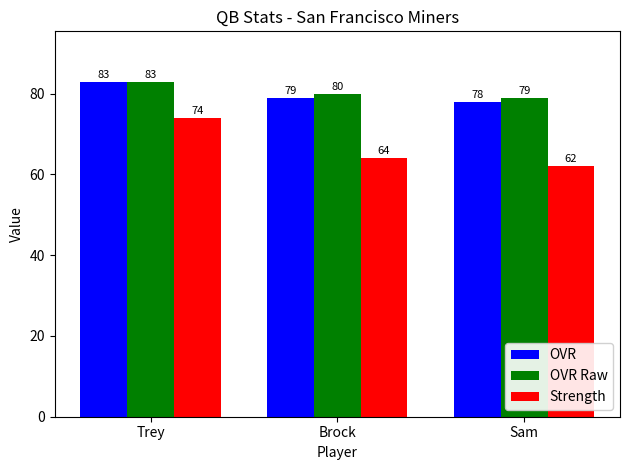

The value of Strength at Sam is 13. True or false?

False